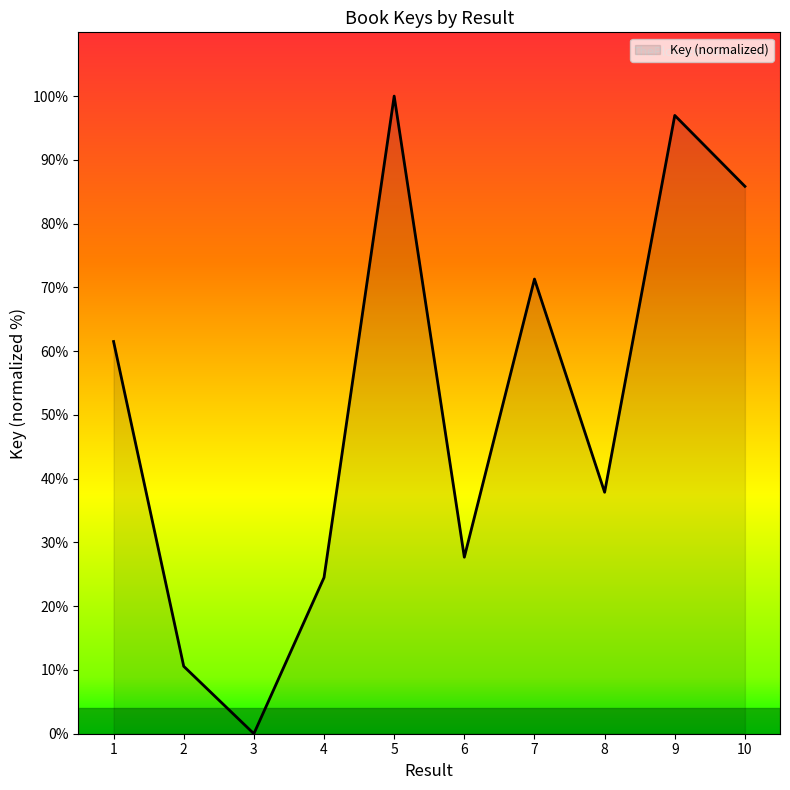

How many values are above zero?

9